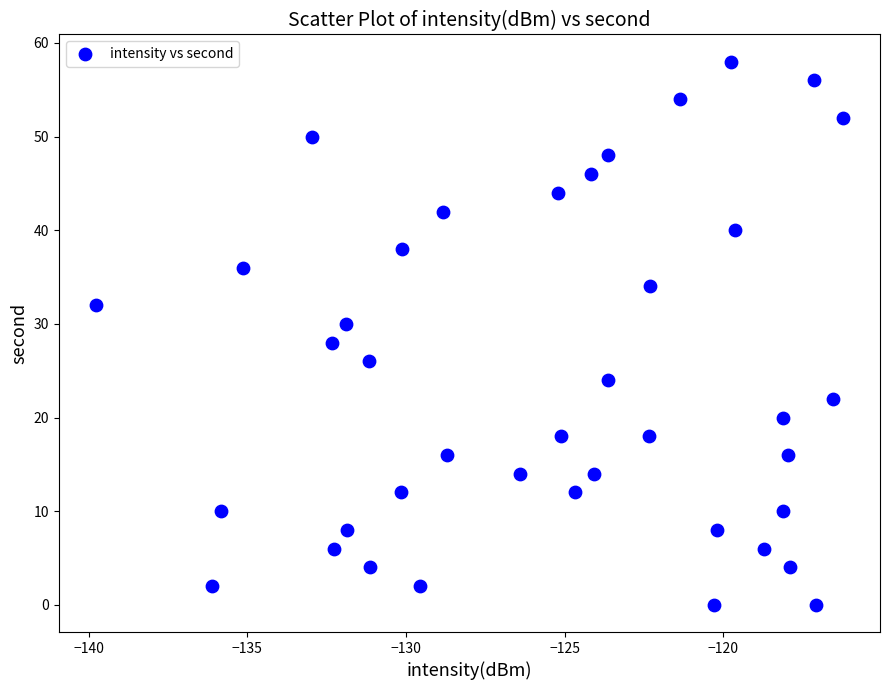

What is the range of Y values (max minus min)?

58